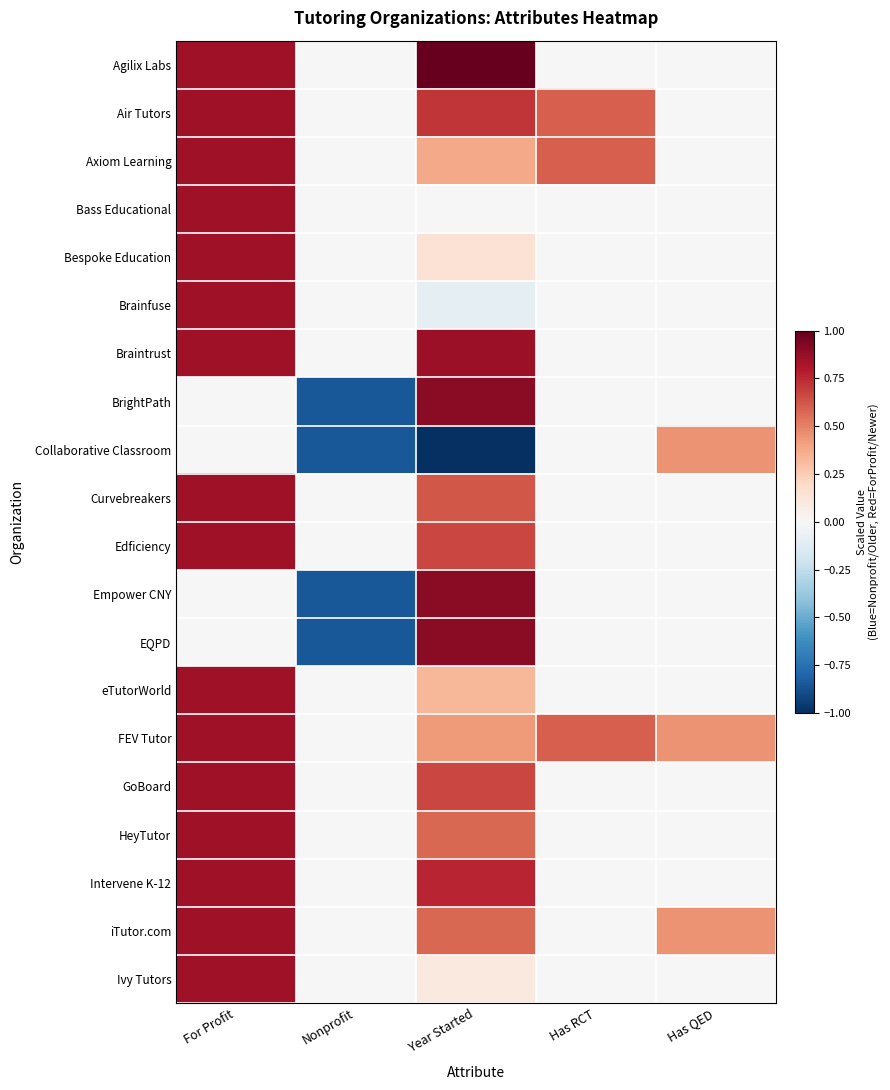

Rank the series at For Profit from lowest to highest value.

BrightPath, Collaborative Classroom, Empower CNY, EQPD, Agilix Labs, Air Tutors, Axiom Learning, Bass Educational, Bespoke Education, Brainfuse, Braintrust, Curvebreakers, Edficiency, eTutorWorld, FEV Tutor, GoBoard, HeyTutor, Intervene K-12, iTutor.com, Ivy Tutors